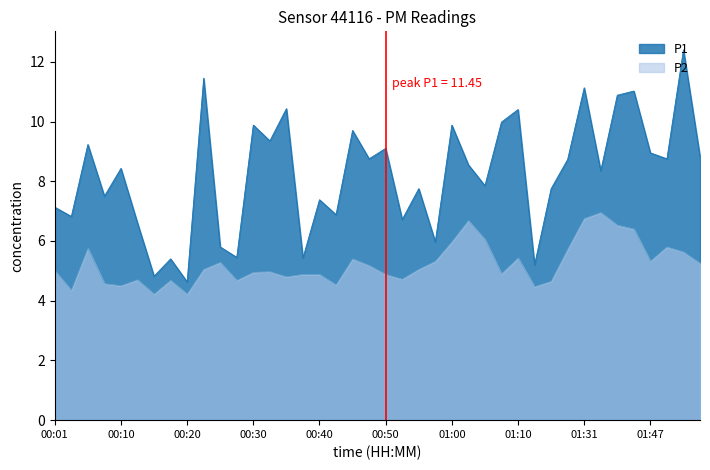

True or false: P2 and P1 intersect in this chart.

False